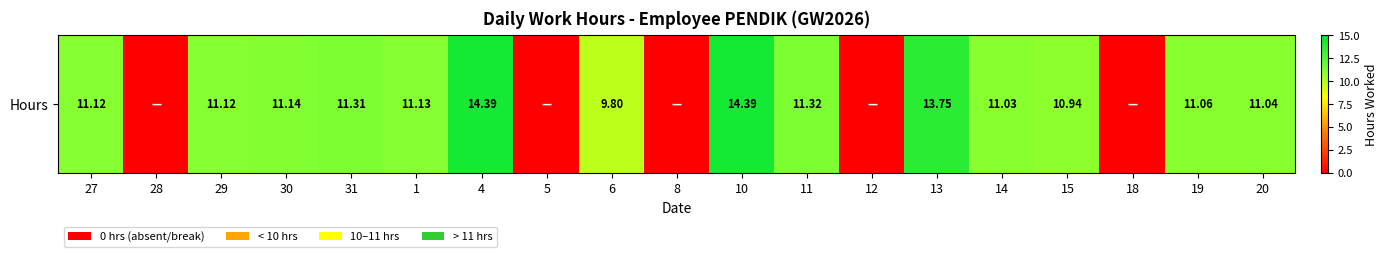

List the labels in order of value, smallest first.

28, 5, 8, 12, 18, 6, 15, 14, 20, 19, 27, 29, 1, 30, 31, 11, 13, 4, 10